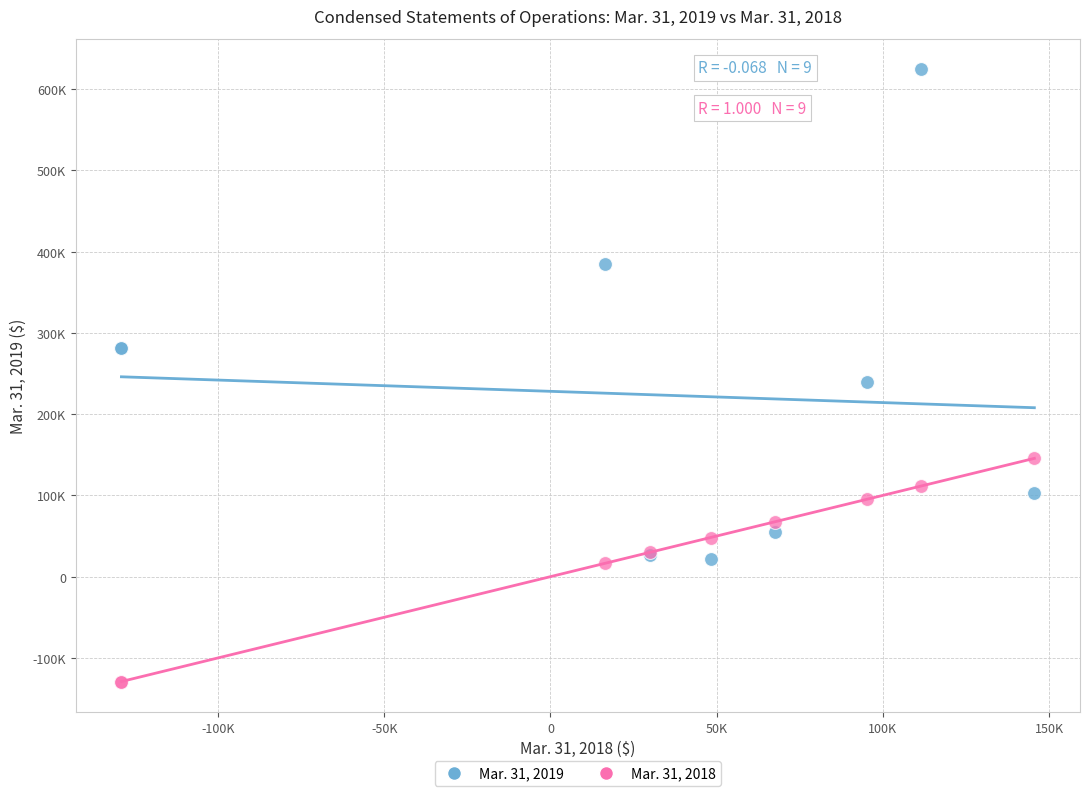

What are all the series names shown in the legend?

Mar. 31, 2019, Mar. 31, 2018